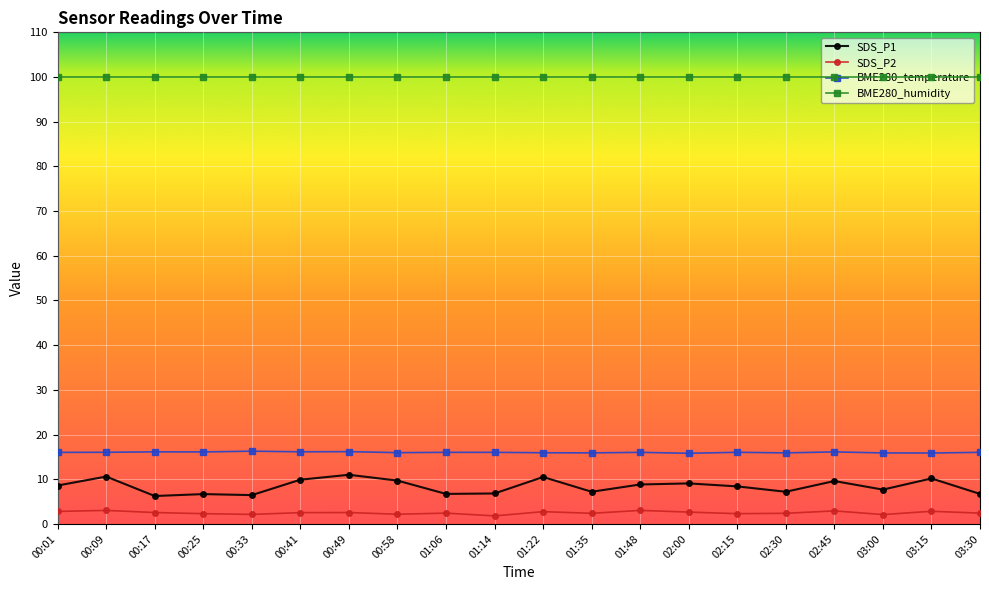

What is the difference between the highest and lowest values at 00:09?

97.0